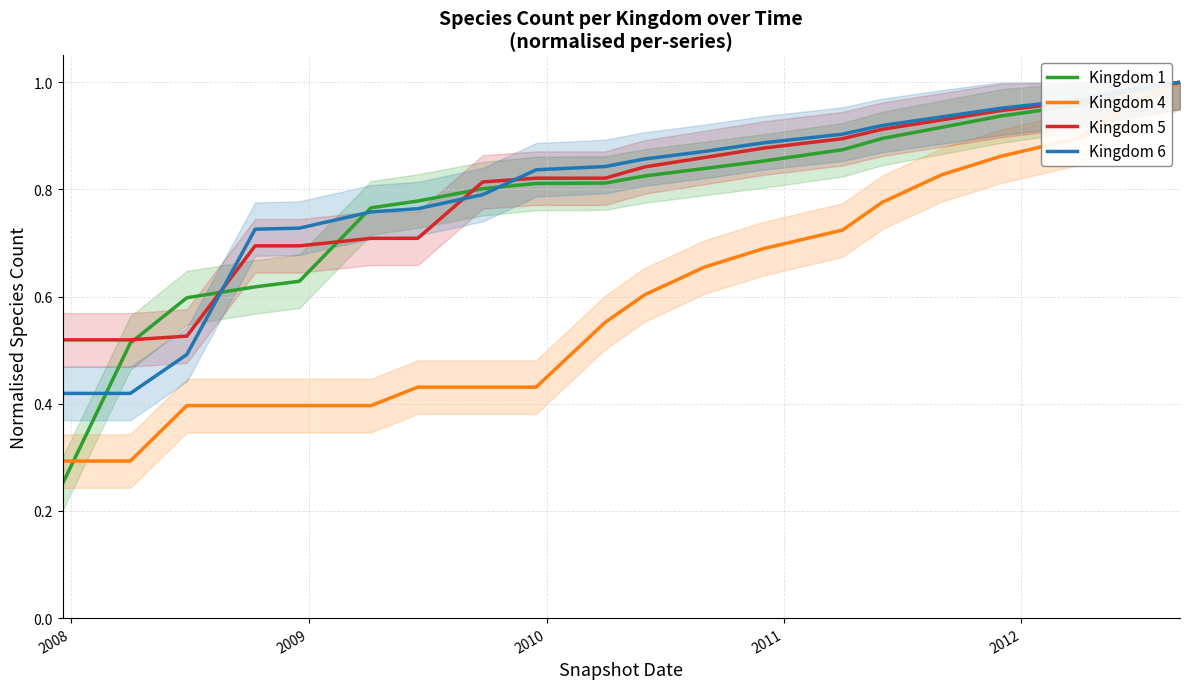

What is the maximum value for Kingdom 4?

1.0